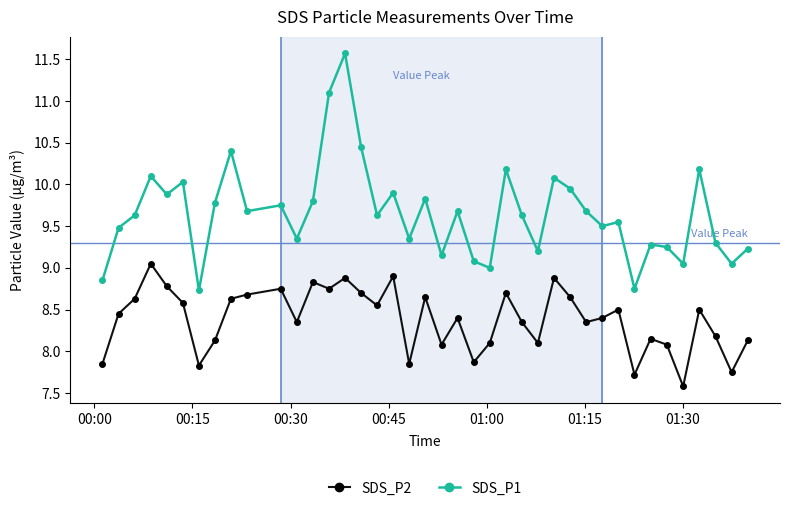

What is the average value of the SDS_P1 series?

9.7